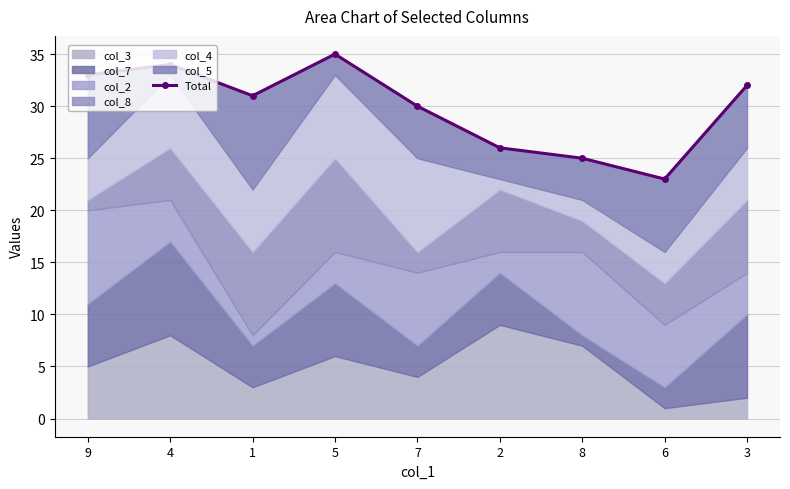

How many interior local valleys (lower than both neighbors) does the data have?

2